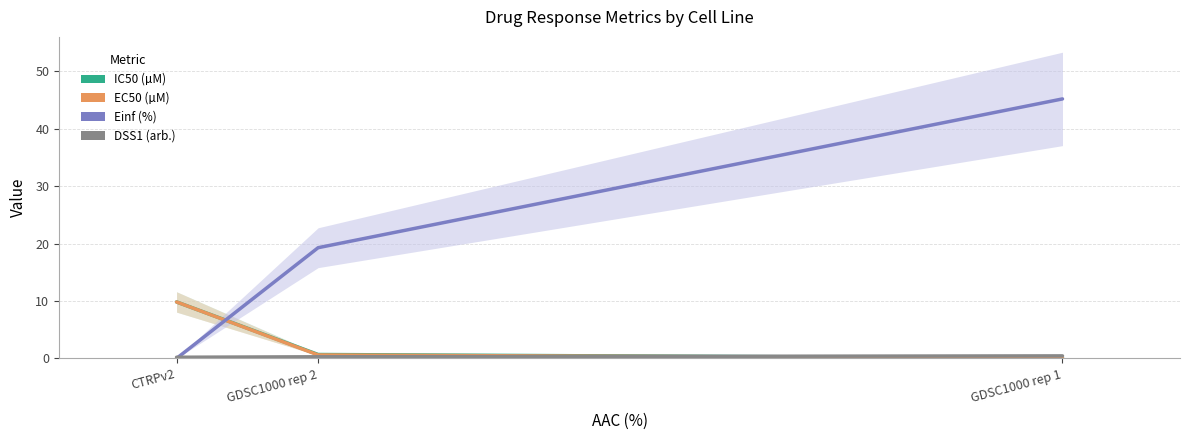

Rank the series by their maximum value, from highest to lowest.

Einf (%), IC50 (µM), EC50 (µM), DSS1 (arb.)